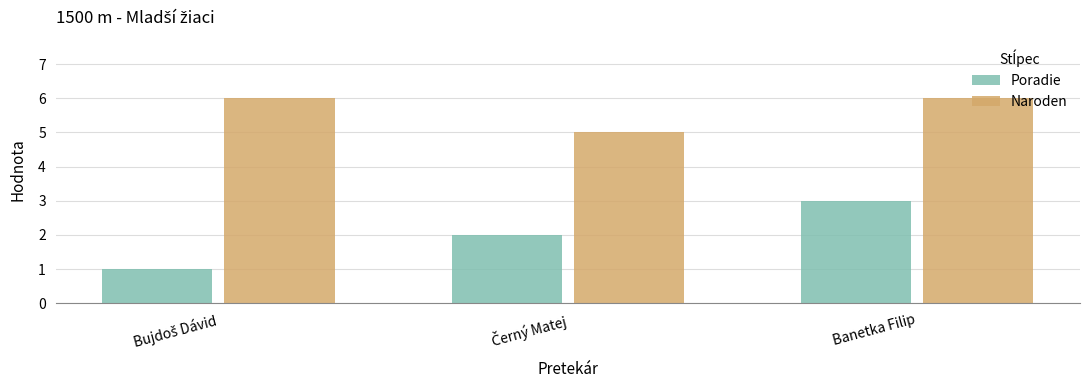

What is the maximum value shown in the chart?

6